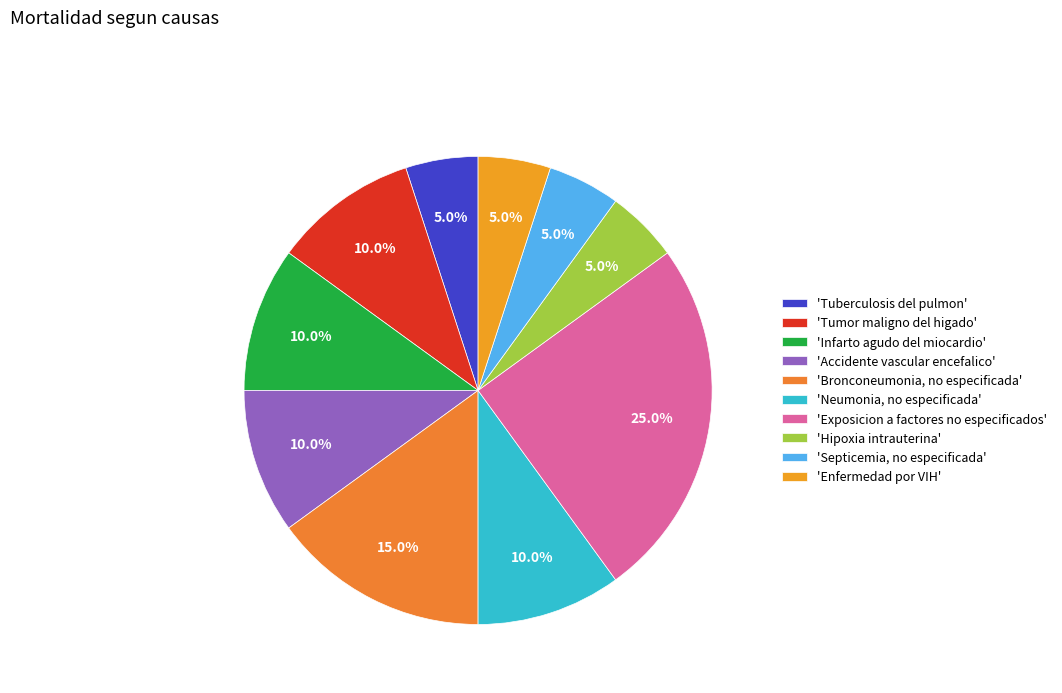

How many slices are in this pie chart?

10